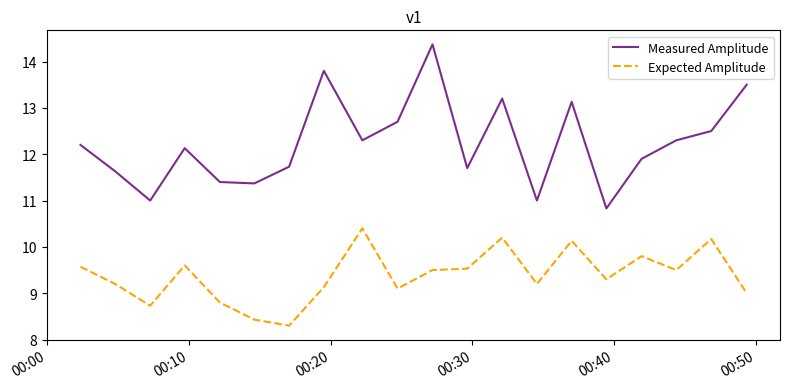

True or false: Measured Amplitude has more than 1 points higher than both neighbors.

True